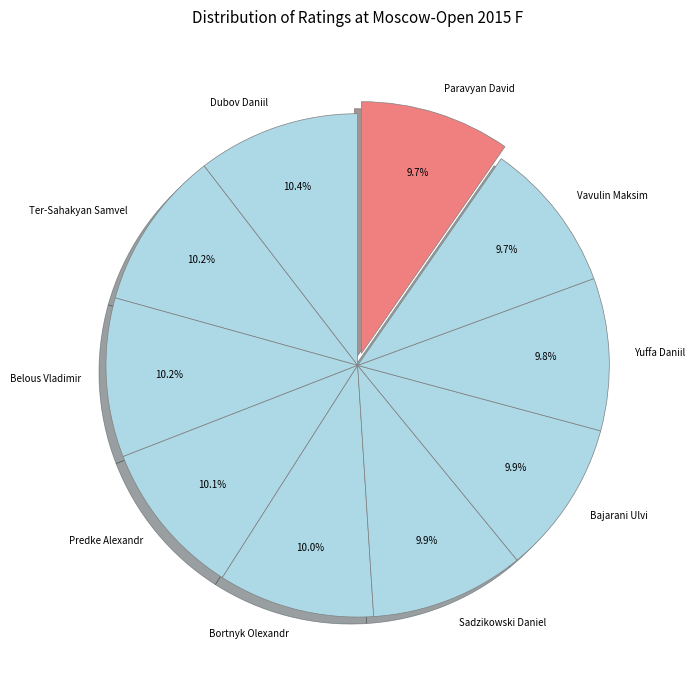

To the nearest percent, what is the difference between the largest and smallest slice percentages?

1%